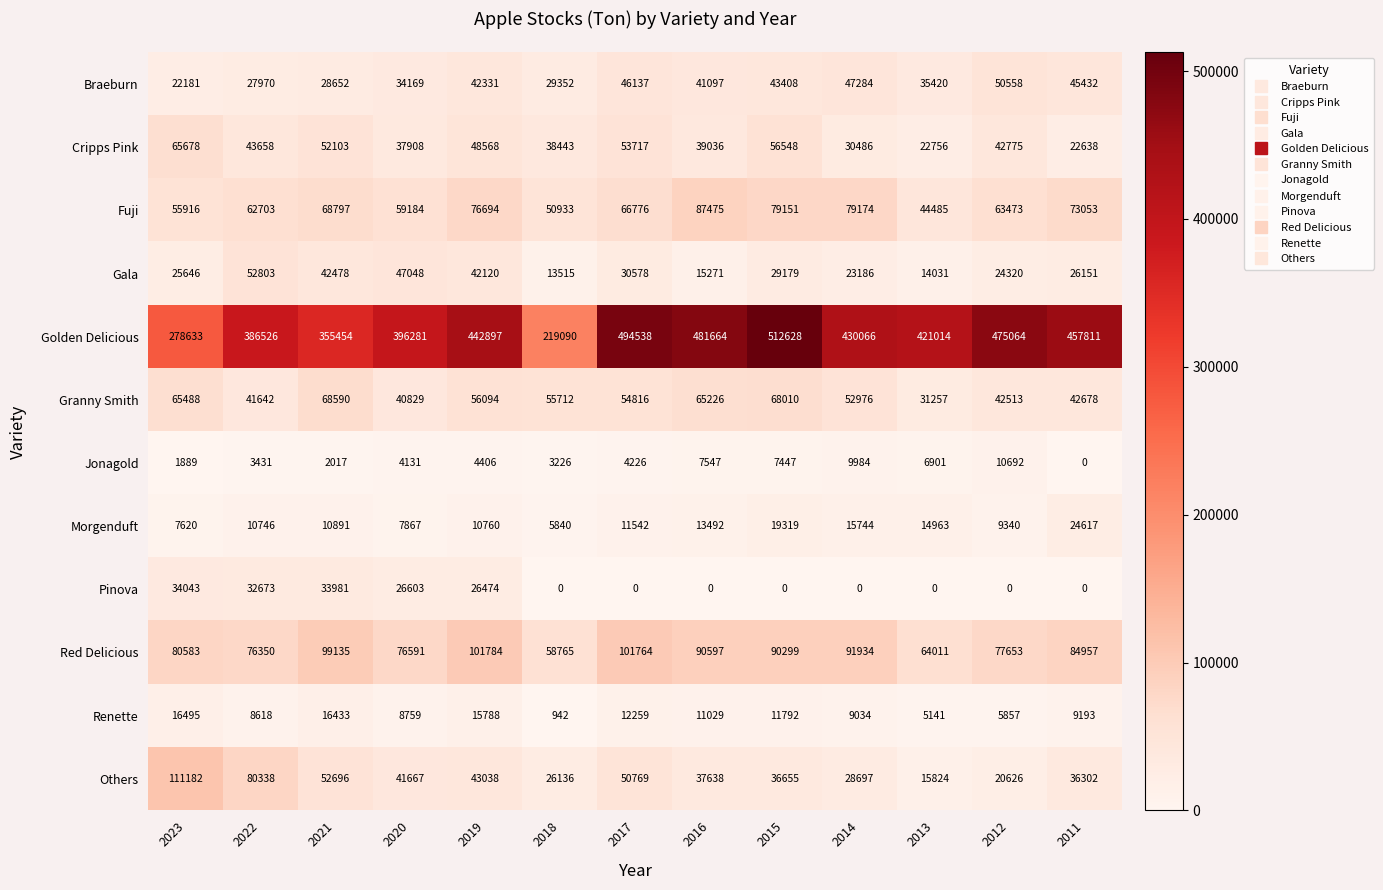

What is the maximum value for Granny Smith?

68590